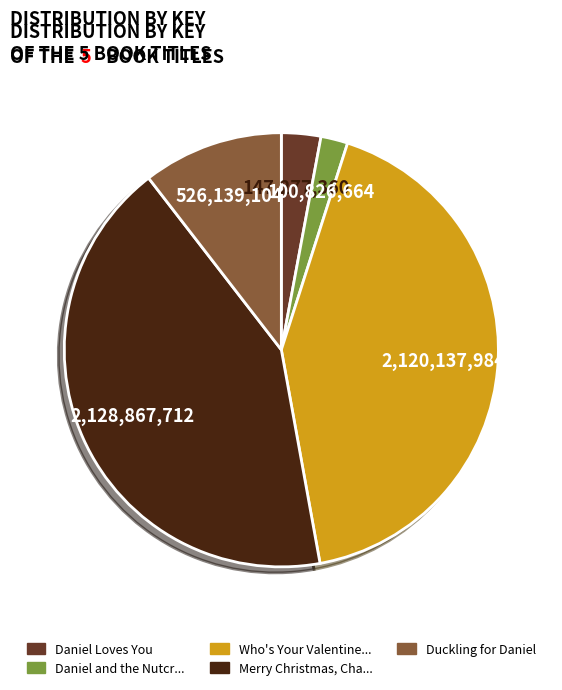

How many slices are in this pie chart?

5